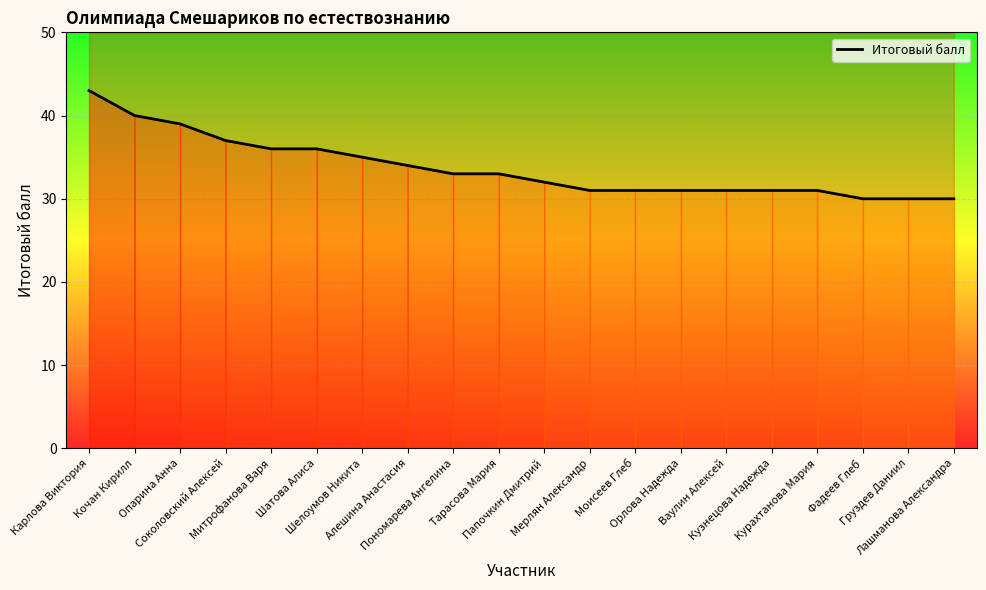

Reading left to right, extract all data points from this chart.

Карлова Виктория=43	Кочан Кирилл=40	Опарина Анна=39	Соколовский Алексей=37	Митрофанова Варя=36	Шатова Алиса=36	Шелоумов Никита=35	Алешина Анастасия=34	Пономарева Ангелина=33	Тарасова Мария=33	Папочкин Дмитрий=32	Мерлян Александр=31	Моисеев Глеб=31	Орлова Надежда=31	Ваулин Алексей=31	Кузнецова Надежда=31	Курахтанова Мария=31	Фадеев Глеб=30	Груздев Даниил=30	Лашманова Александра=30